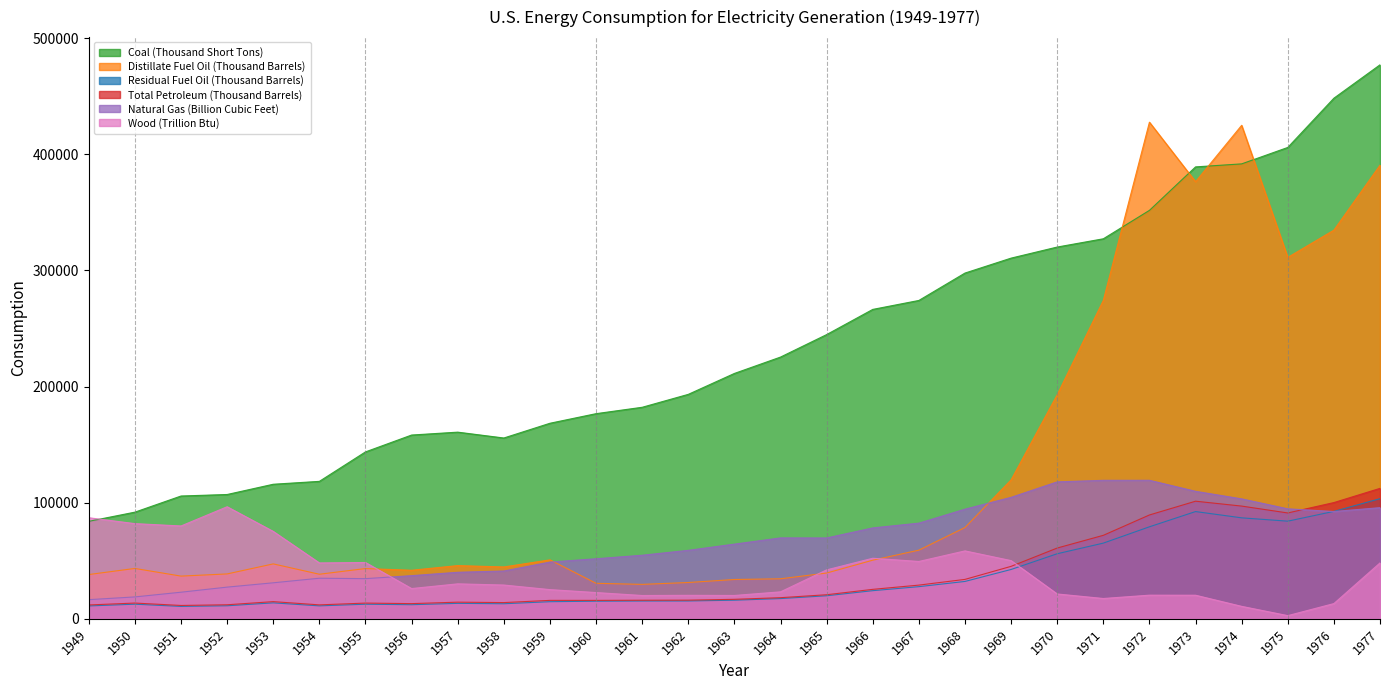

What is the total value across all series at 1956?

288587.2